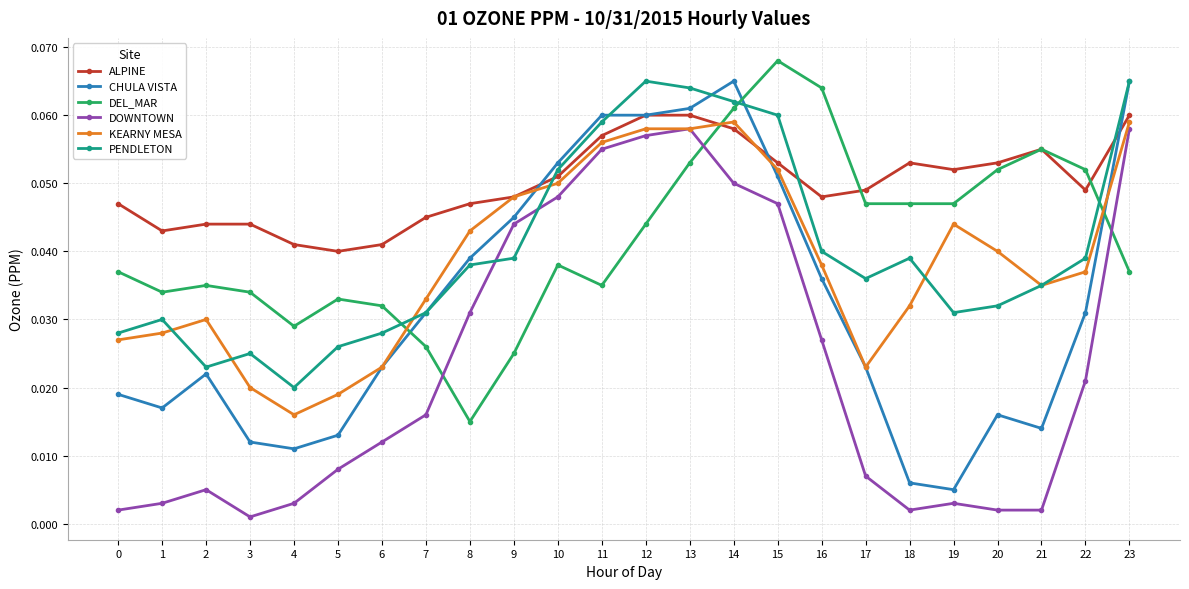

How many lines are shown in the chart?

6